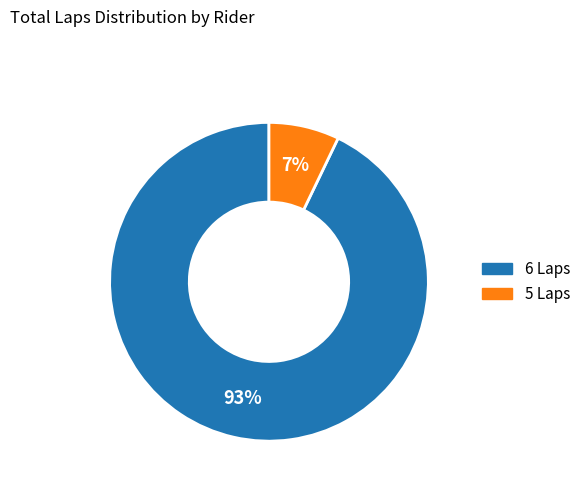

To the nearest percent, what is the difference between the largest and smallest slice percentages?

86%